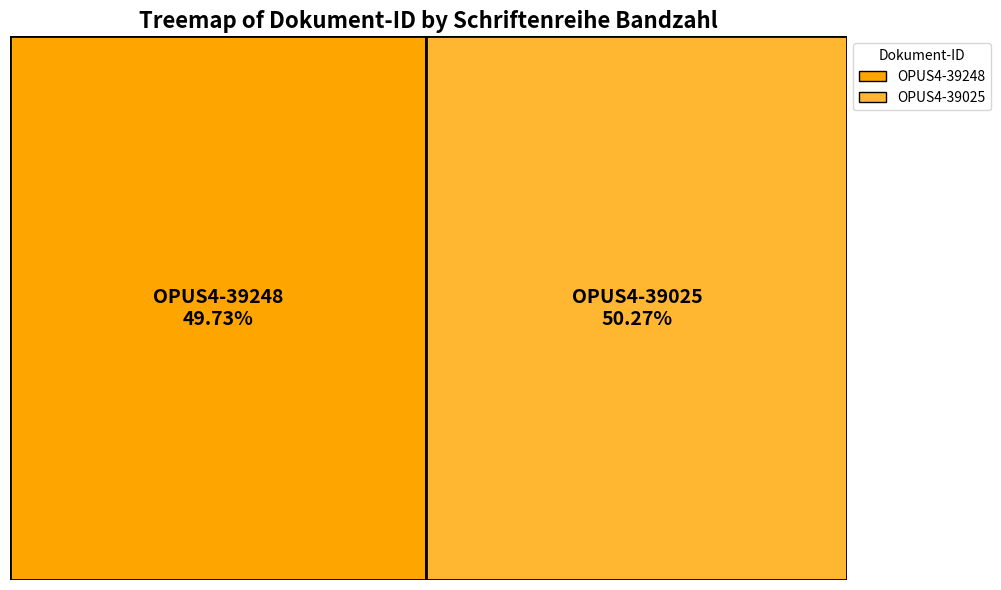

To the nearest percent, what is the combined percentage of OPUS4-39248 and OPUS4-39025?

100%